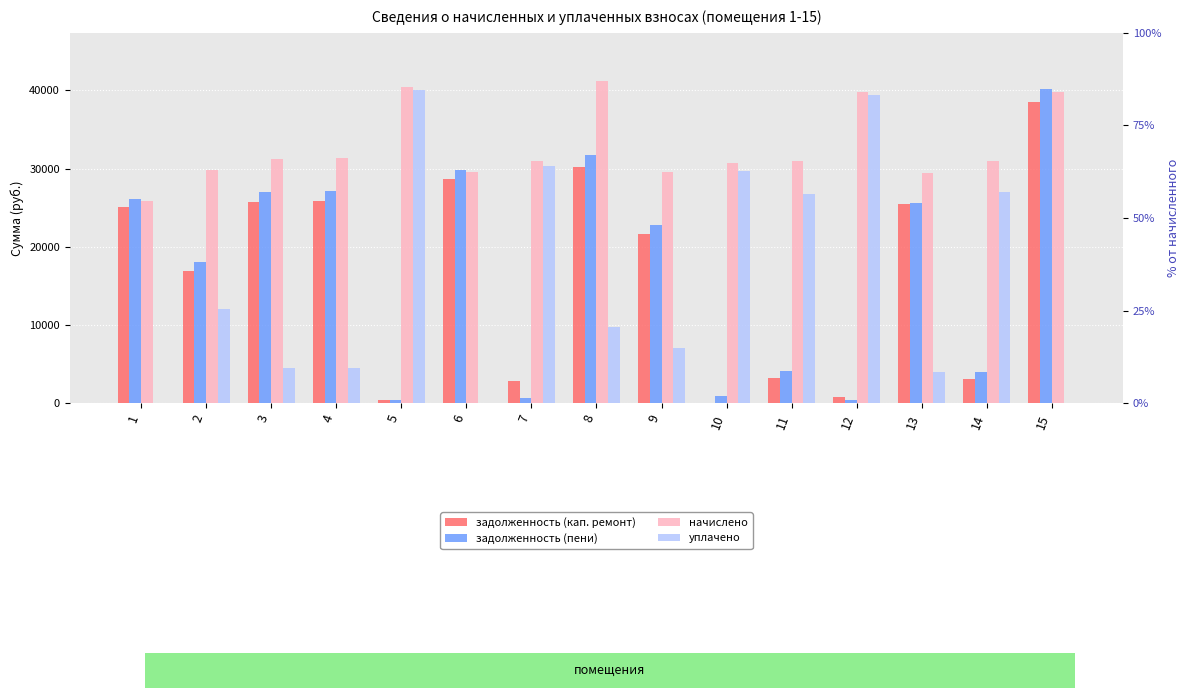

How many positive values does the задолженность (кап. ремонт) series have?

14